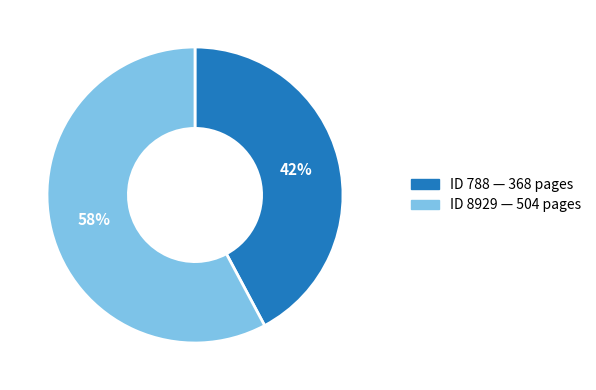

Is there a majority slice in this chart?

Yes